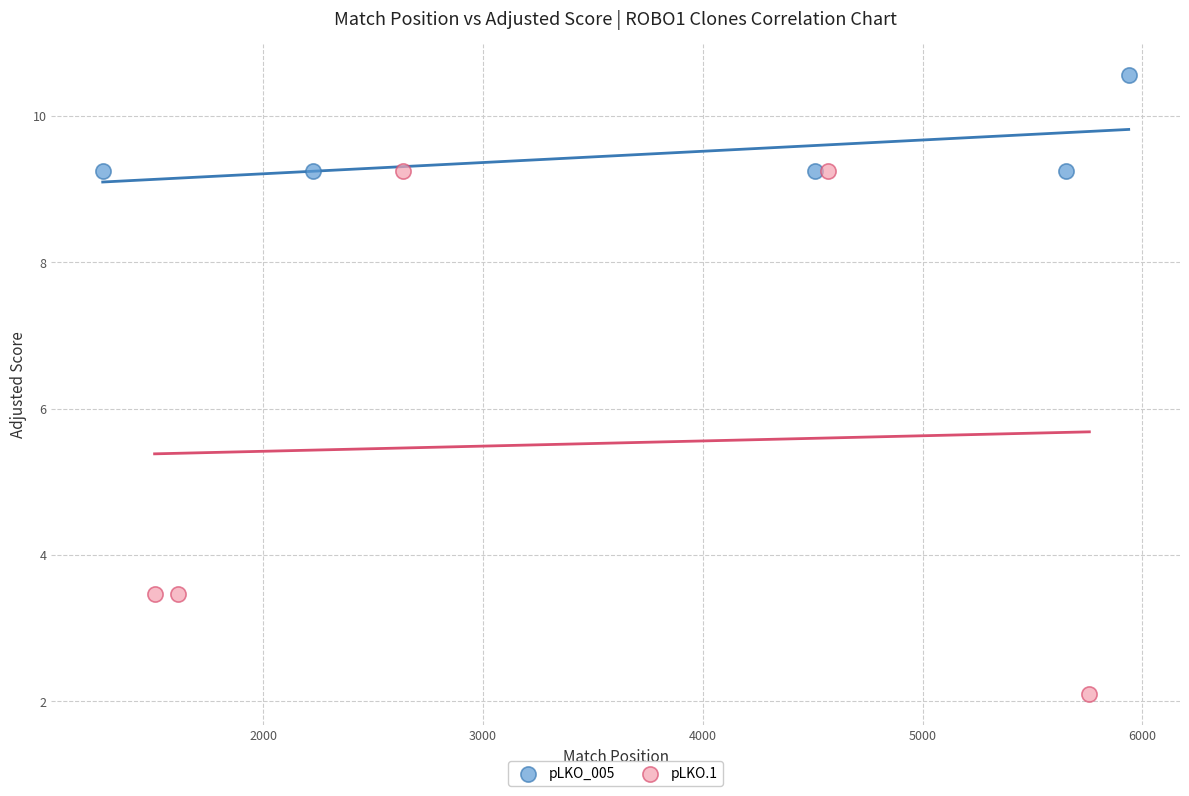

Which series reaches the maximum Y coordinate?

pLKO_005